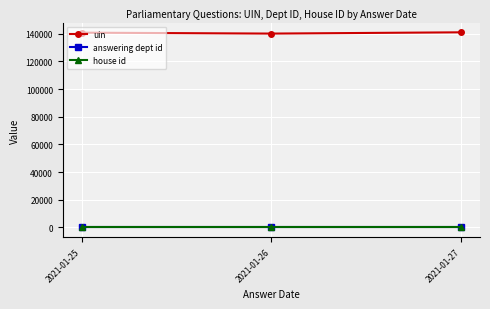

Is the value of uin at 2021-01-26 greater than the value of house id at 2021-01-26?

Yes